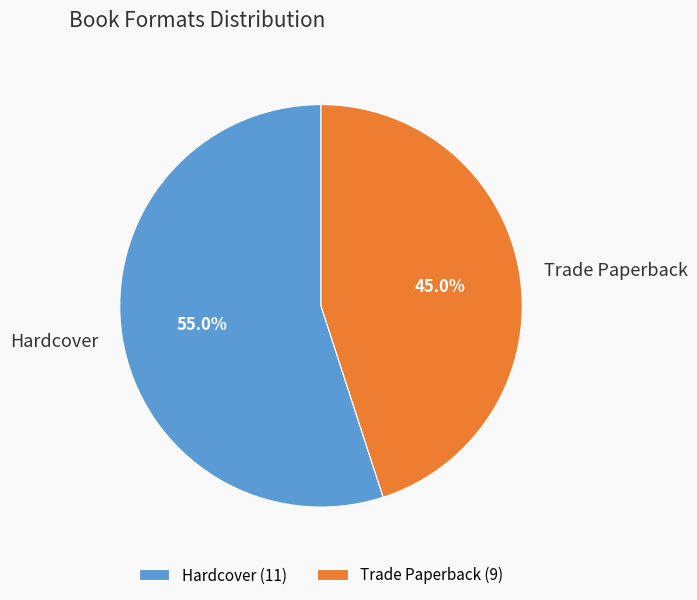

To the nearest percent, what is the difference between the Hardcover and Trade Paperback slice percentages?

10%